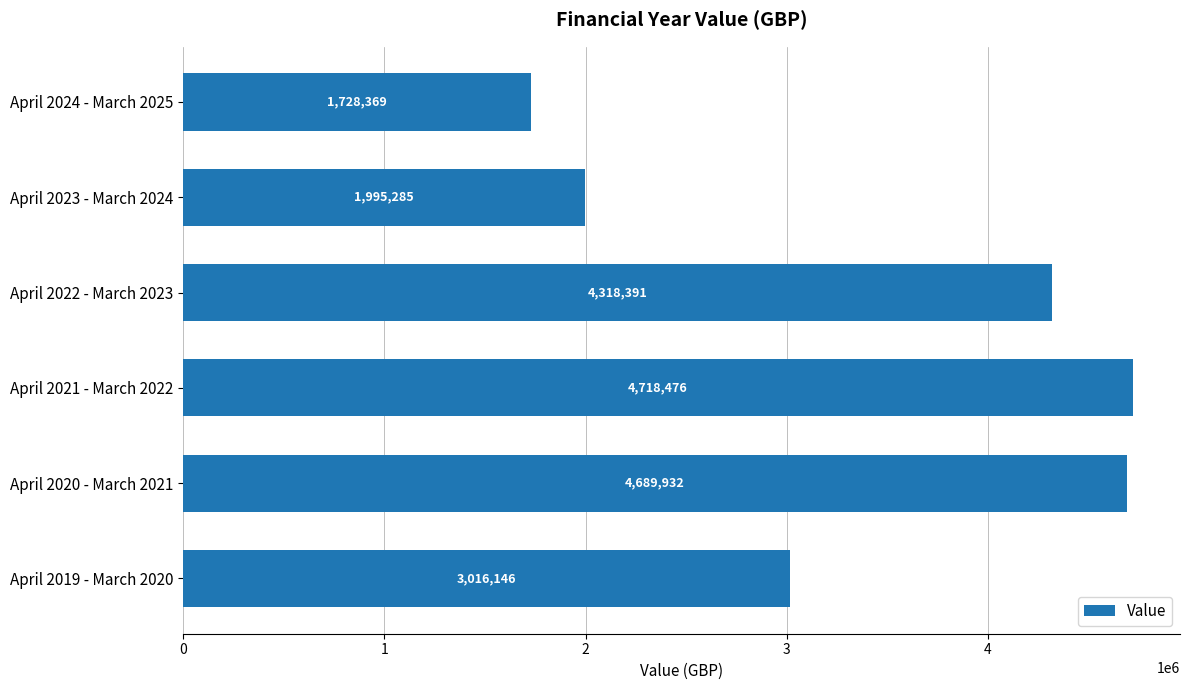

List the labels in order of value, smallest first.

April 2024 - March 2025, April 2023 - March 2024, April 2019 - March 2020, April 2022 - March 2023, April 2020 - March 2021, April 2021 - March 2022